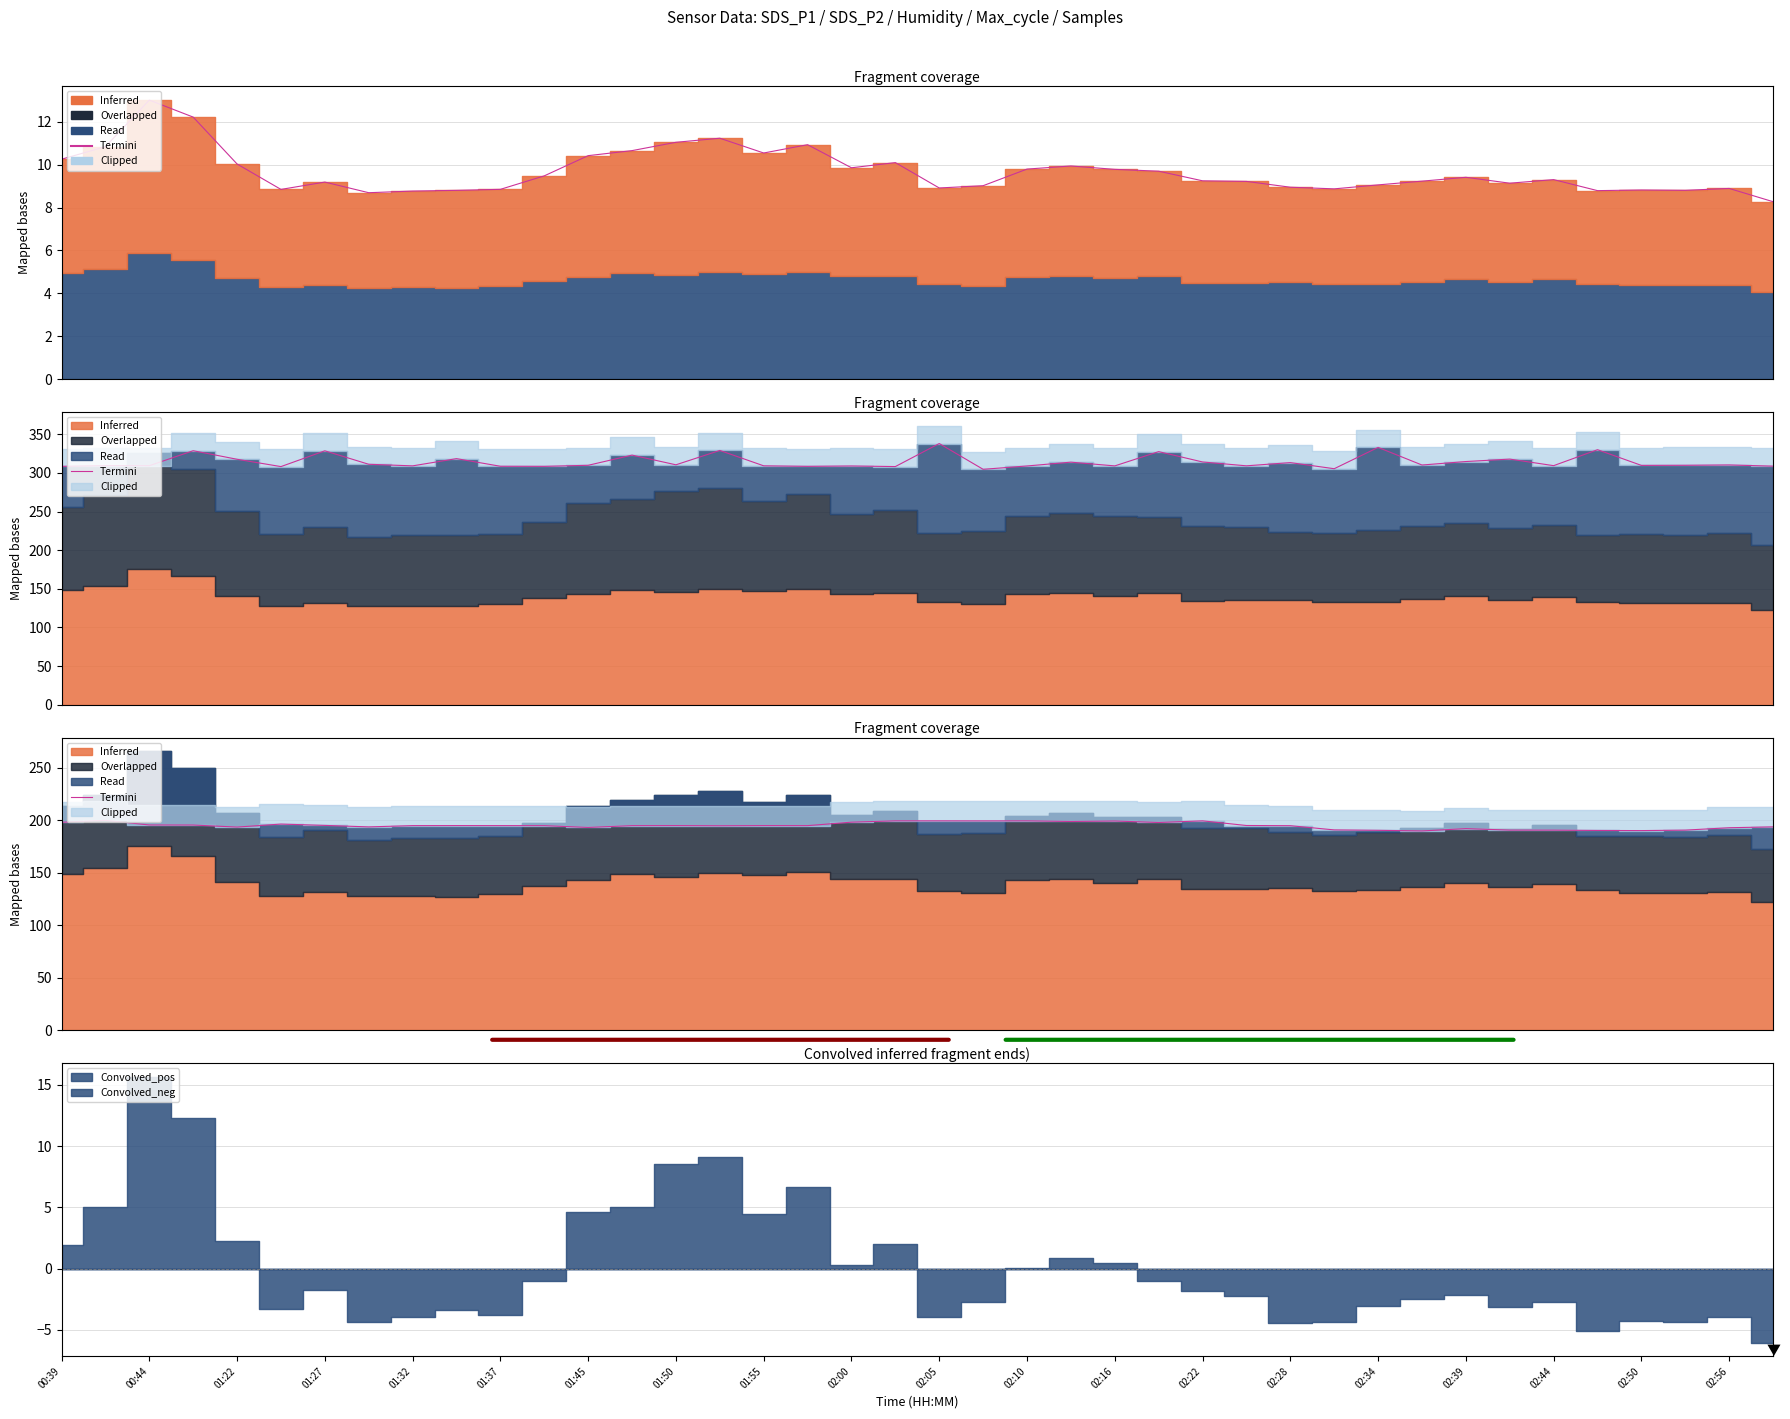

Reading right to left, what are all the values shown in this chart?

193.8	192.9	190.7	190.2	190.3	190.6	190.7	192.1	189.9	190.5	190.9	194.9	195.1	199.5	197.9	199.3	198.9	199.5	199.5	199.5	199.5	198.2	194.9	195.0	194.8	195.0	194.9	193.2	194.9	195.0	195.0	194.9	193.7	195.2	196.4	193.6	195.5	195.6	200.0	198.1